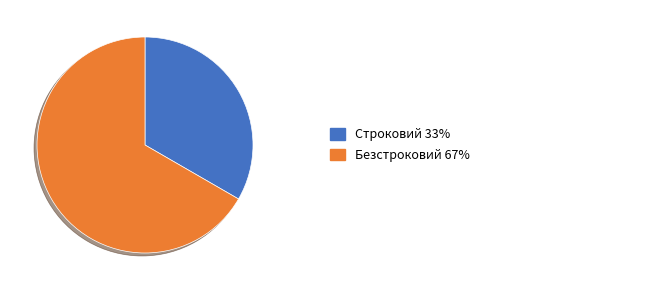

Is there a majority slice in this chart?

Yes